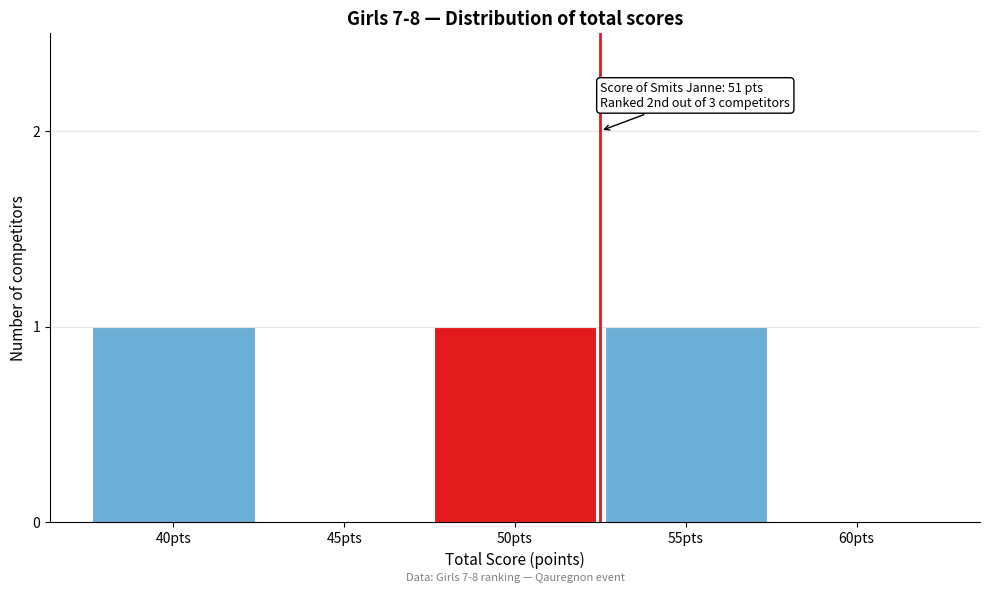

Reading right to left, extract all data points from this chart.

60pts=0	55pts=1	50pts=1	45pts=0	40pts=1